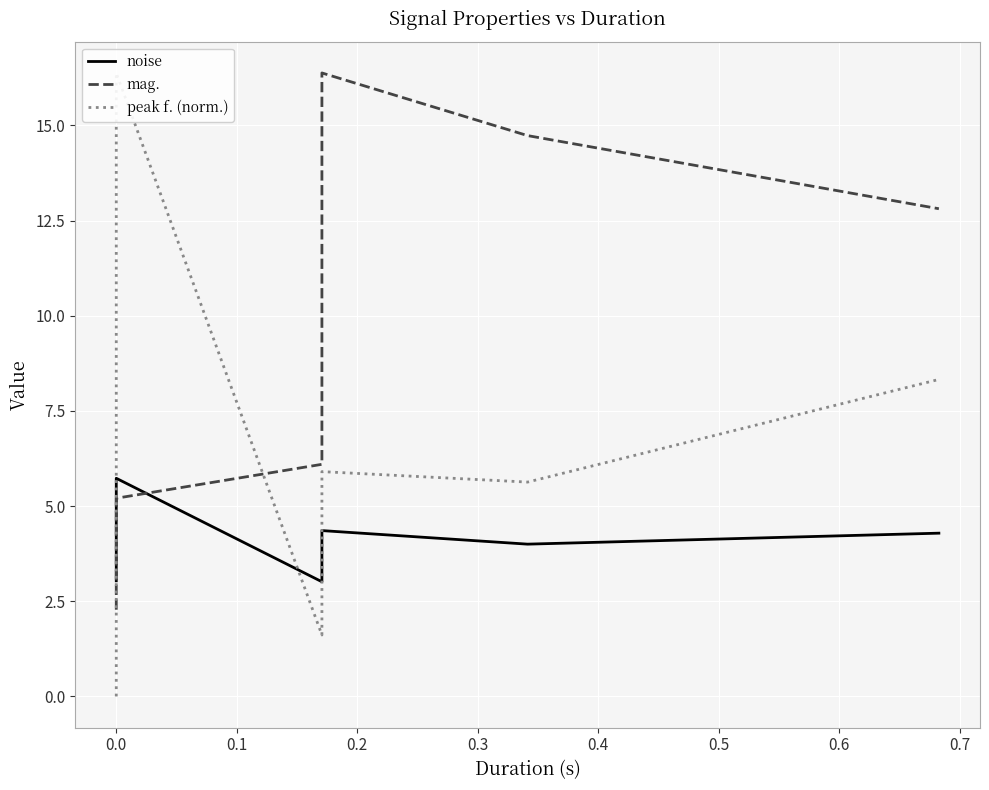

True or false: noise has more than 1 points higher than both neighbors.

True